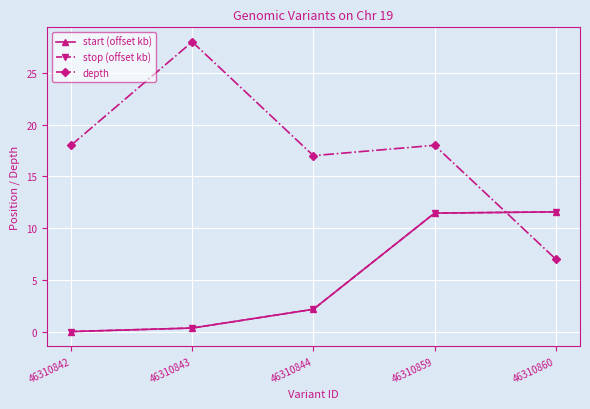

Is it true that stop (offset kb) equals 0.2 at 46310843?

False